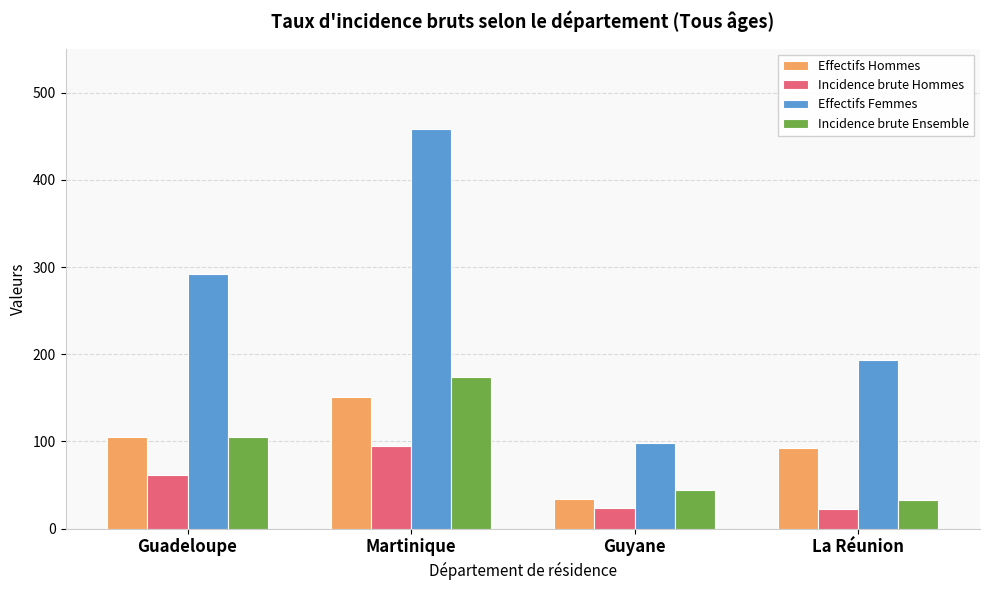

Rank the categories by Effectifs Femmes value from highest to lowest.

Martinique, Guadeloupe, La Réunion, Guyane